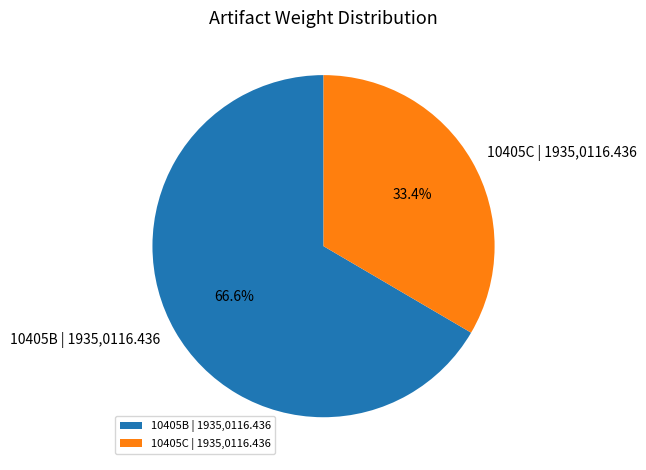

Rank the categories by value from highest to lowest.

10405B | 1935,0116.436, 10405C | 1935,0116.436